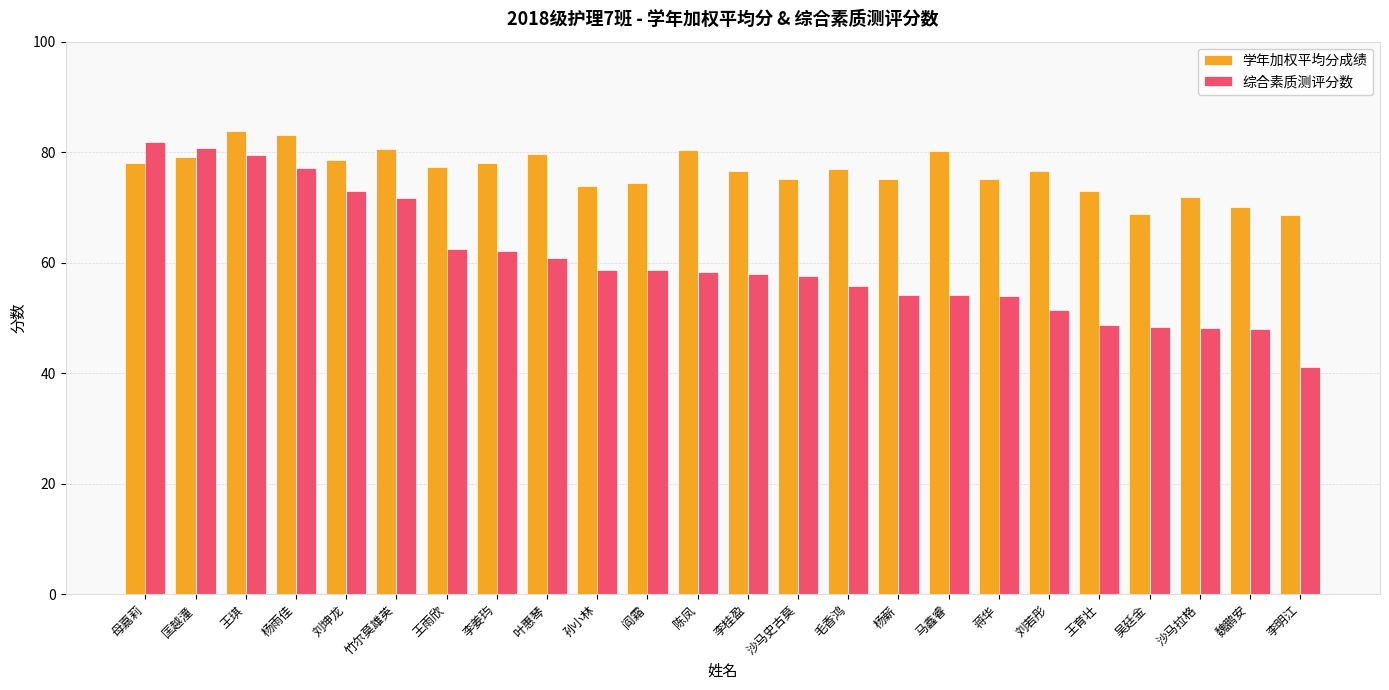

What is the difference between the highest and lowest values at 王育壮?

24.2